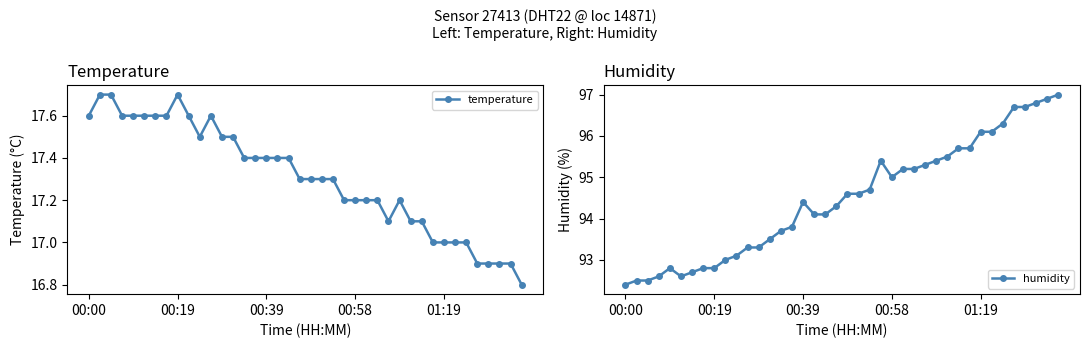

Which series has the largest range (max minus min)?

humidity